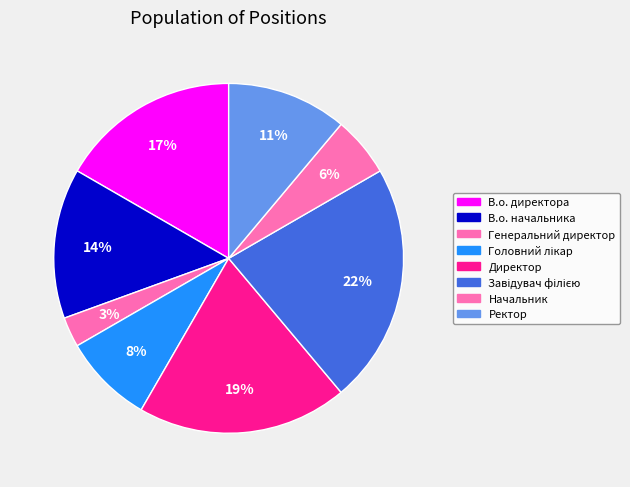

How many slices are in this pie chart?

8